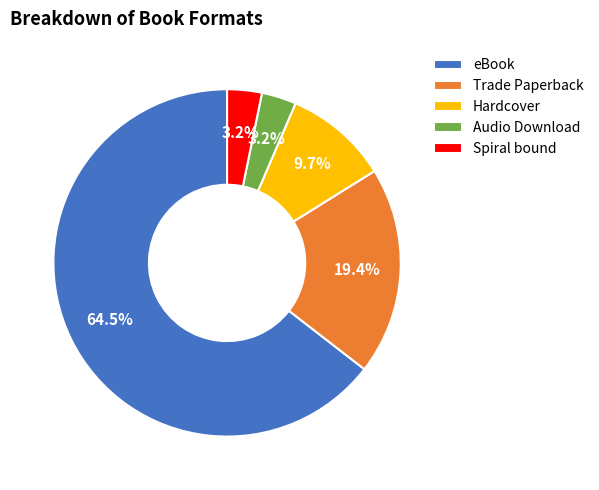

The Trade Paperback slice represents 13% of the pie. True or false?

False